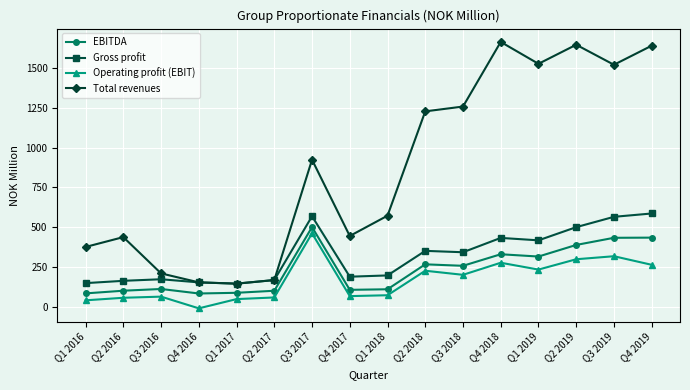

True or false: EBITDA and Gross profit intersect in this chart.

False